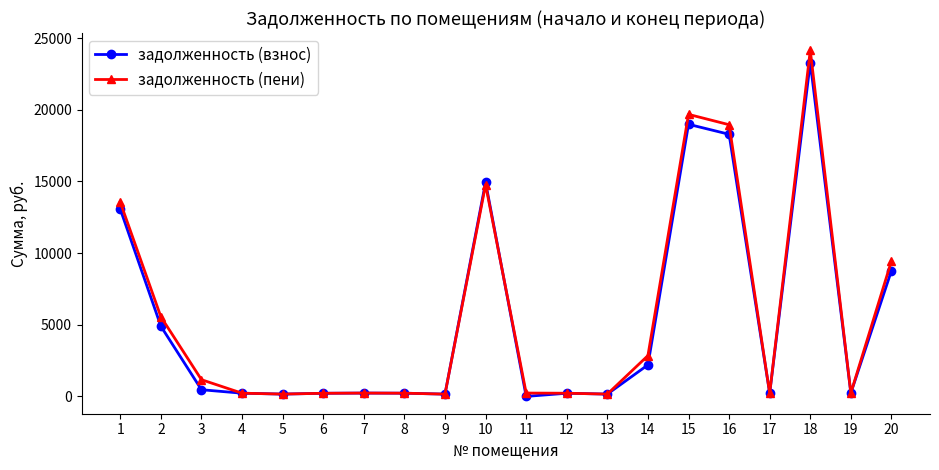

True or false: задолженность (пени) has a value of 24145.3 at 18.

True